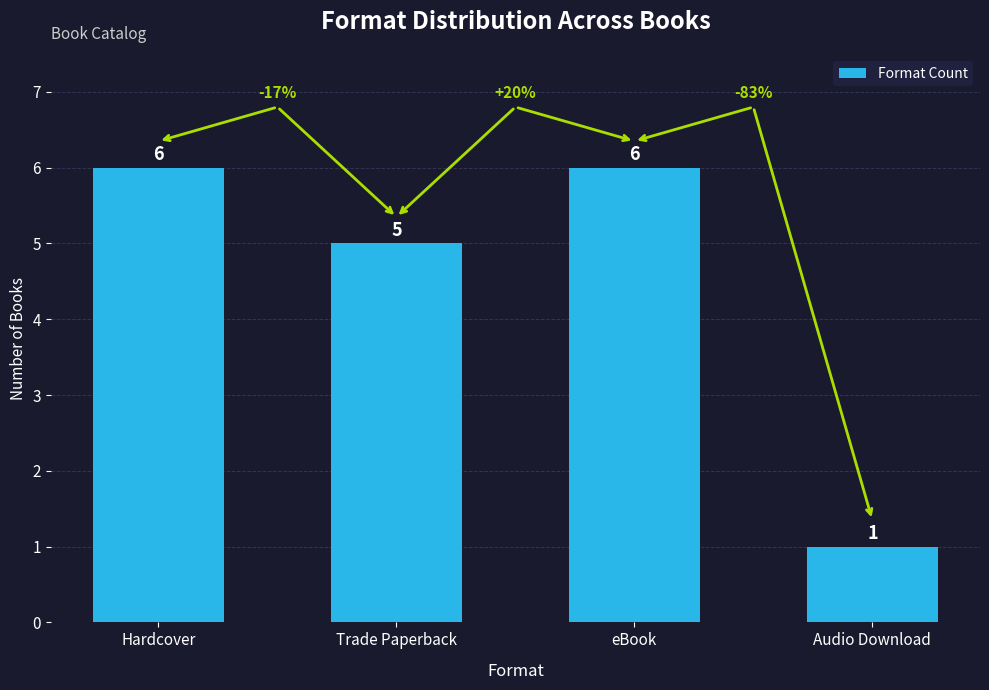

Reading left to right, list all the values displayed in this chart.

6	5	6	1